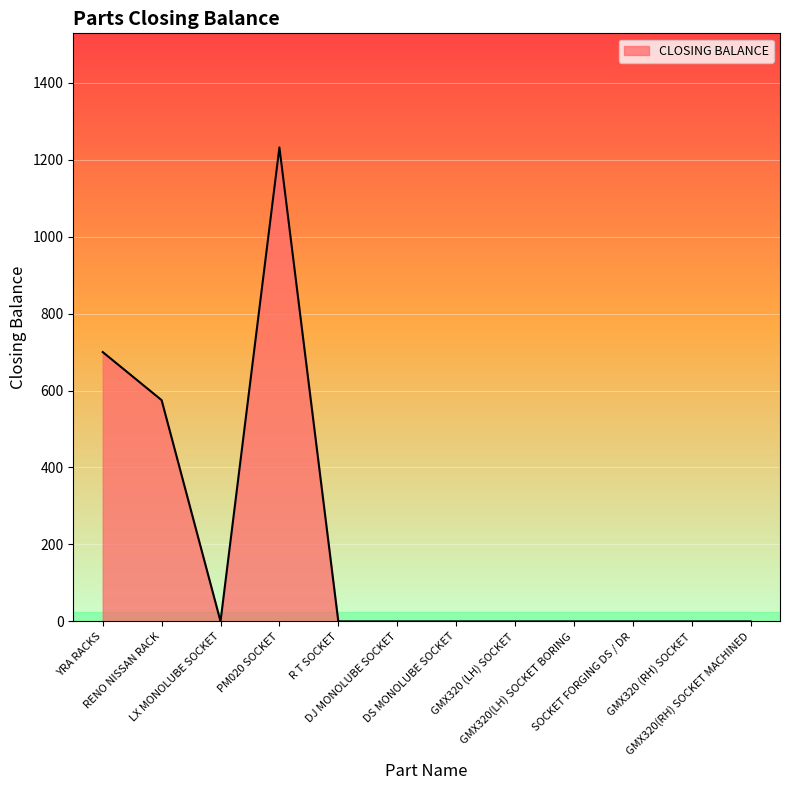

What is the greatest value displayed?

1232